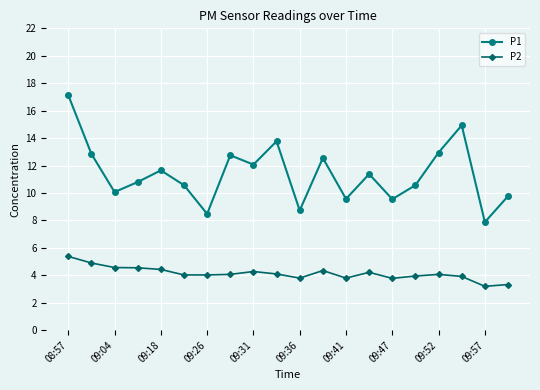

True or false: P2 and P1 intersect in this chart.

False